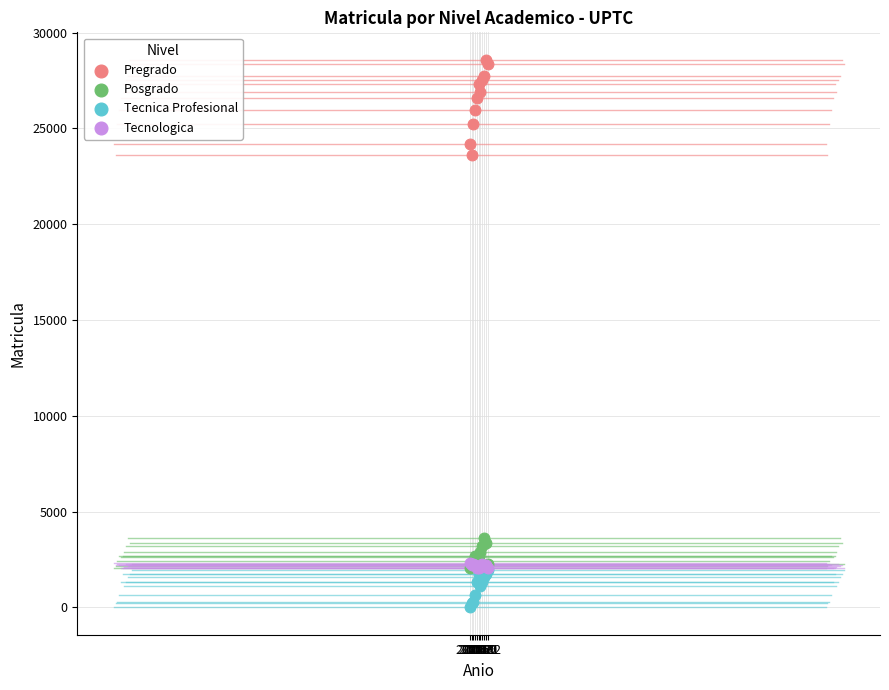

What are all the series names shown in the legend?

Pregrado, Posgrado, Tecnica Profesional, Tecnologica